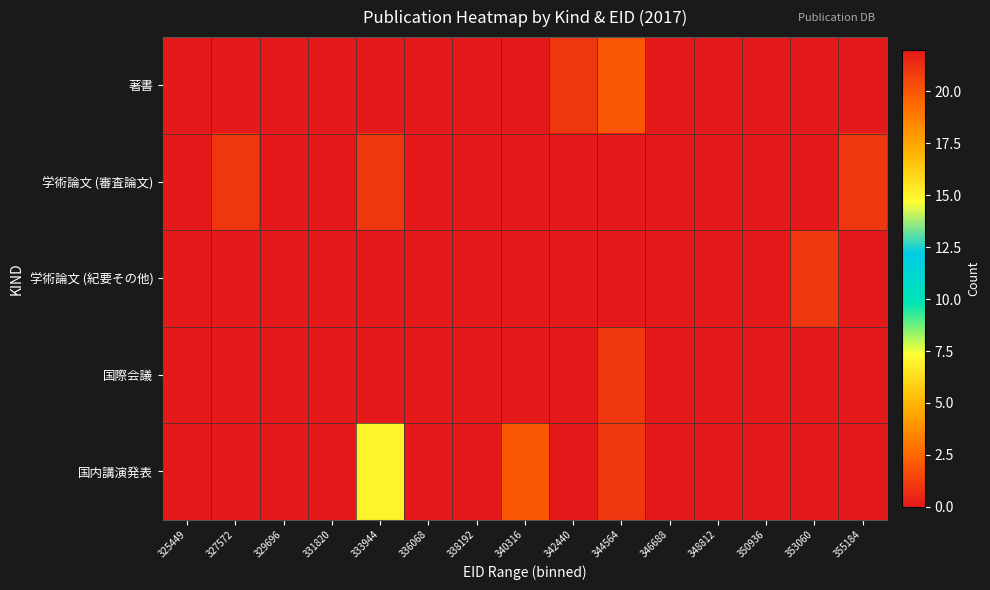

Which series has the largest range (max minus min)?

国内講演発表